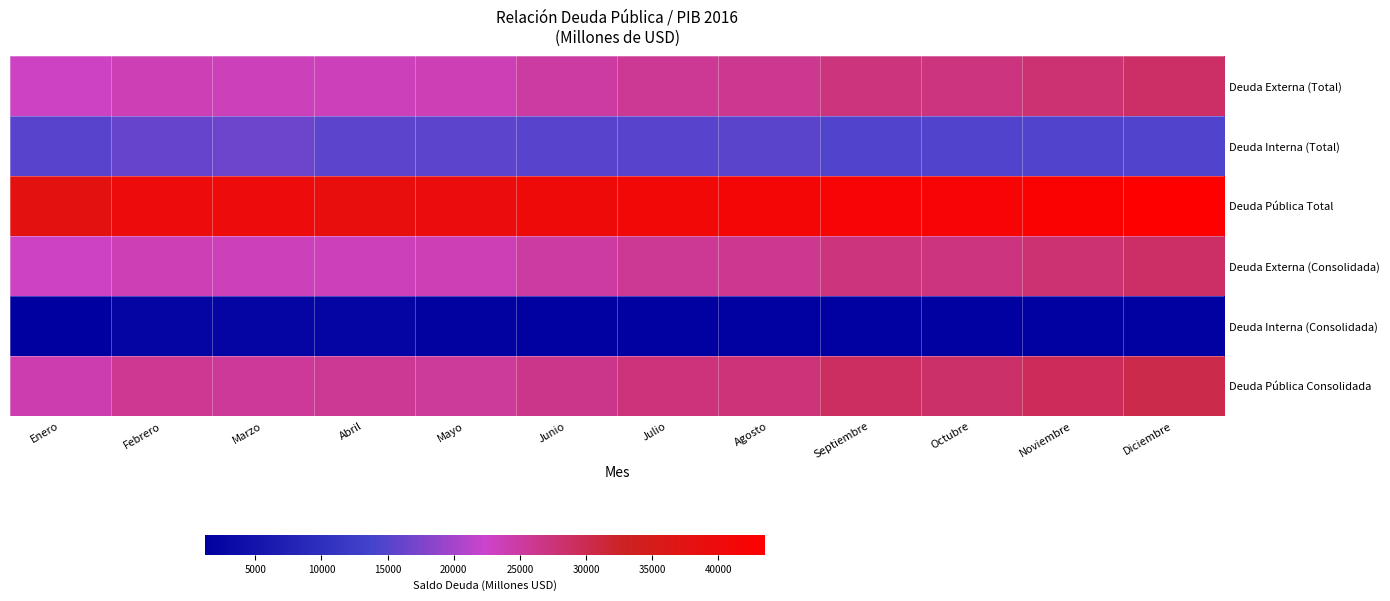

At Marzo, list the series in order from smallest to largest.

Deuda Interna (Consolidada), Deuda Interna (Total), Deuda Externa (Total), Deuda Externa (Consolidada), Deuda Pública Consolidada, Deuda Pública Total